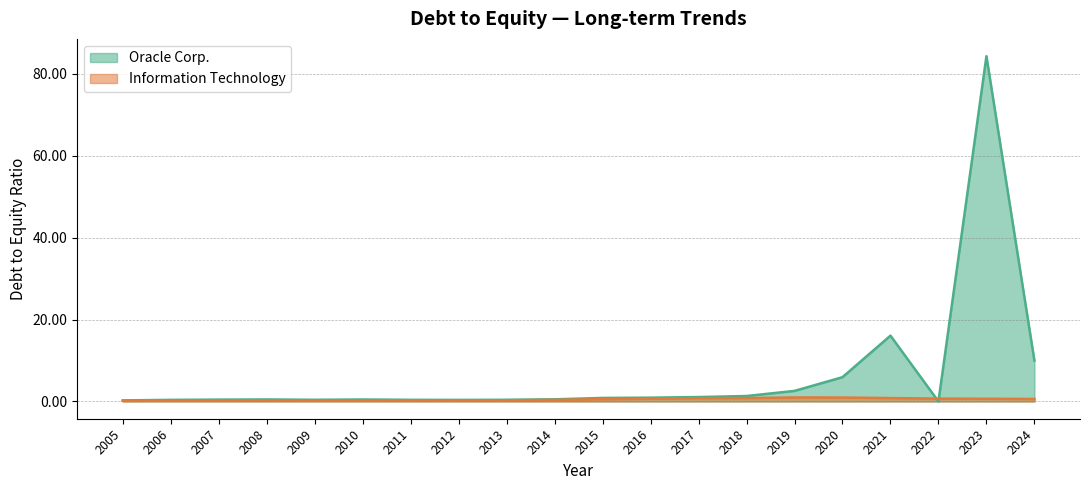

What is the total value across all series at 2012?

0.6